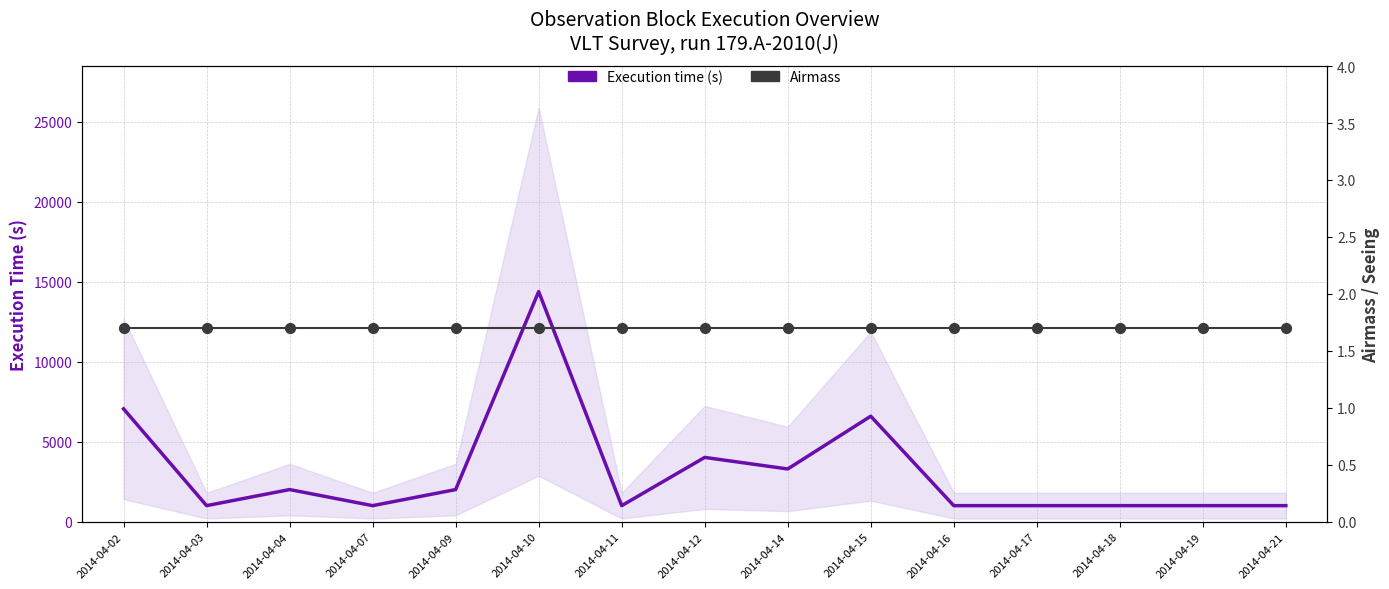

Which series reaches the maximum Y coordinate?

Execution time (s)